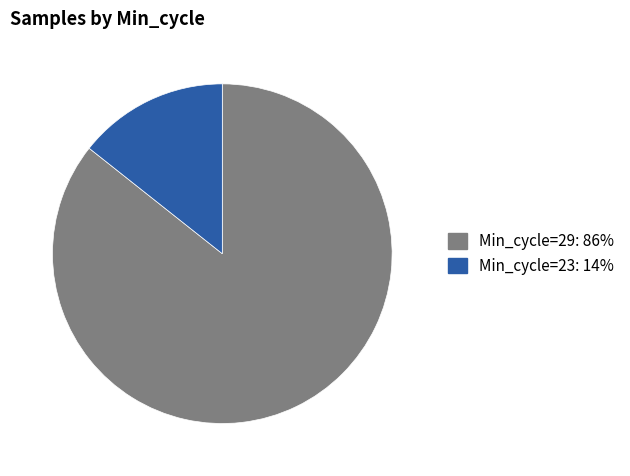

Is there any slice that represents more than half of the pie?

Yes